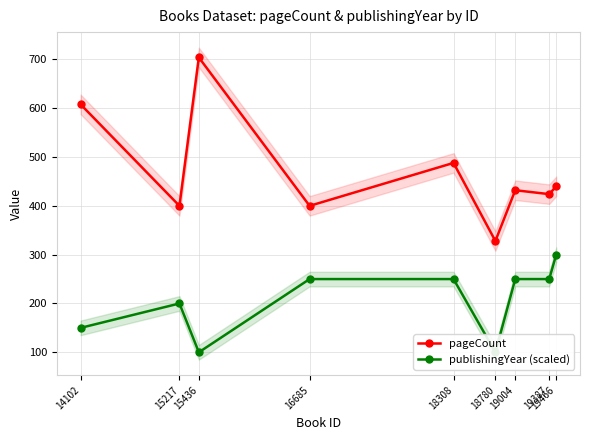

What is the value of the pageCount point at the 5th from the left?

488